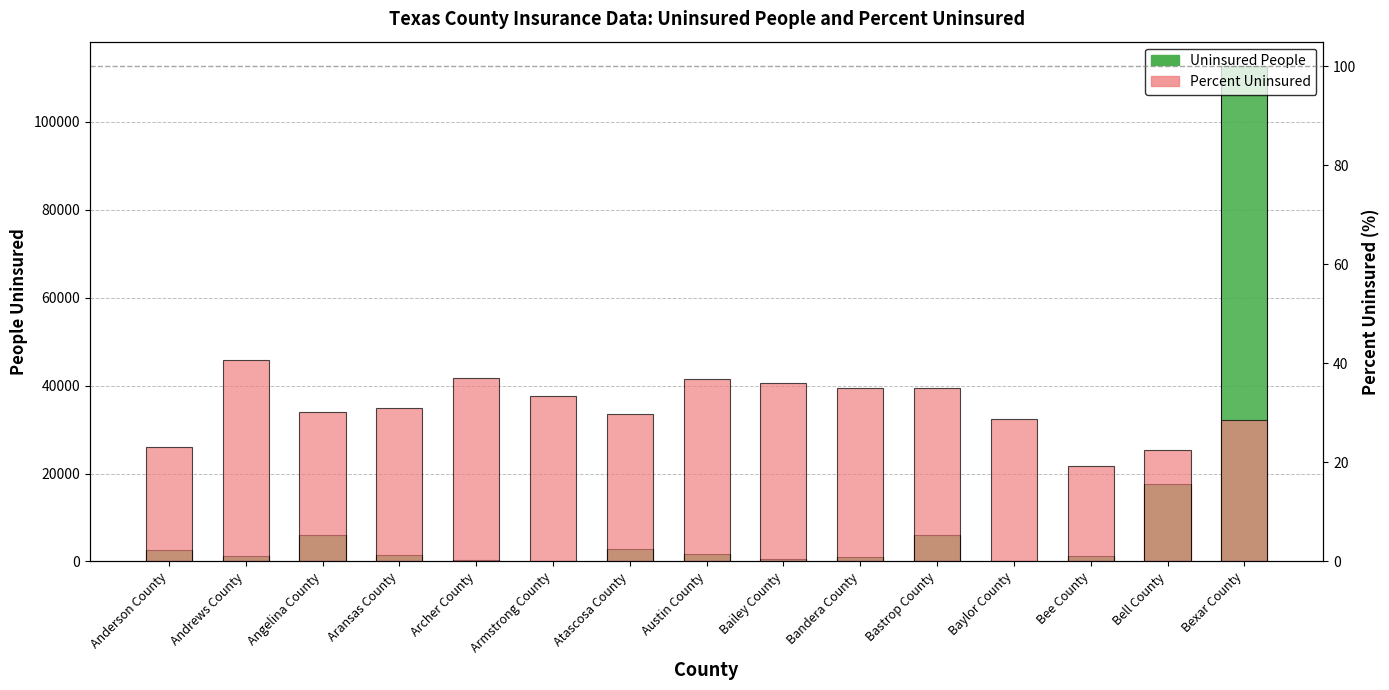

Which category has the highest value in the Percent Uninsured series?

Andrews County